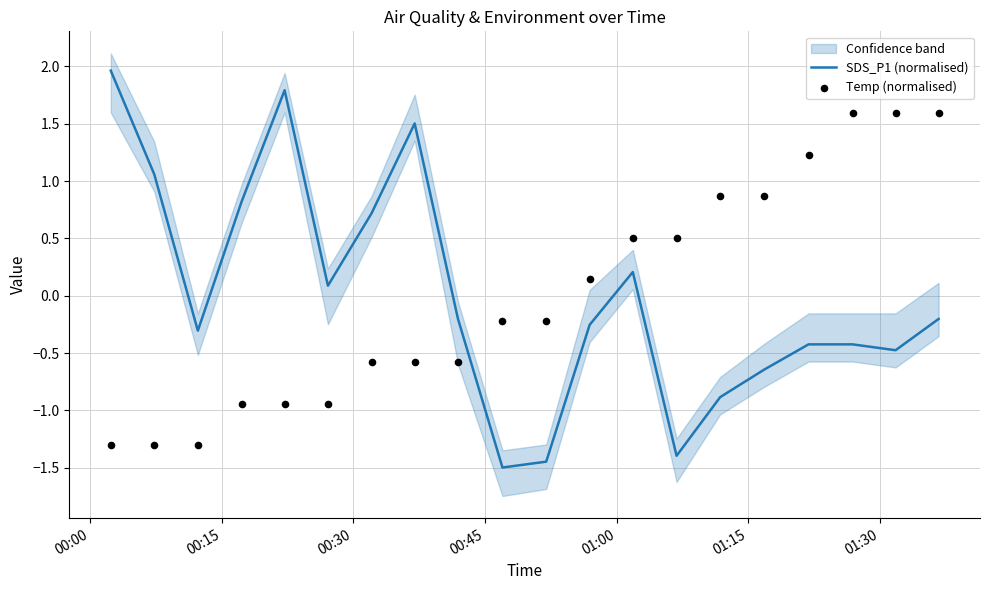

Which series has the widest spread of Y values?

SDS_P1 (normalised)